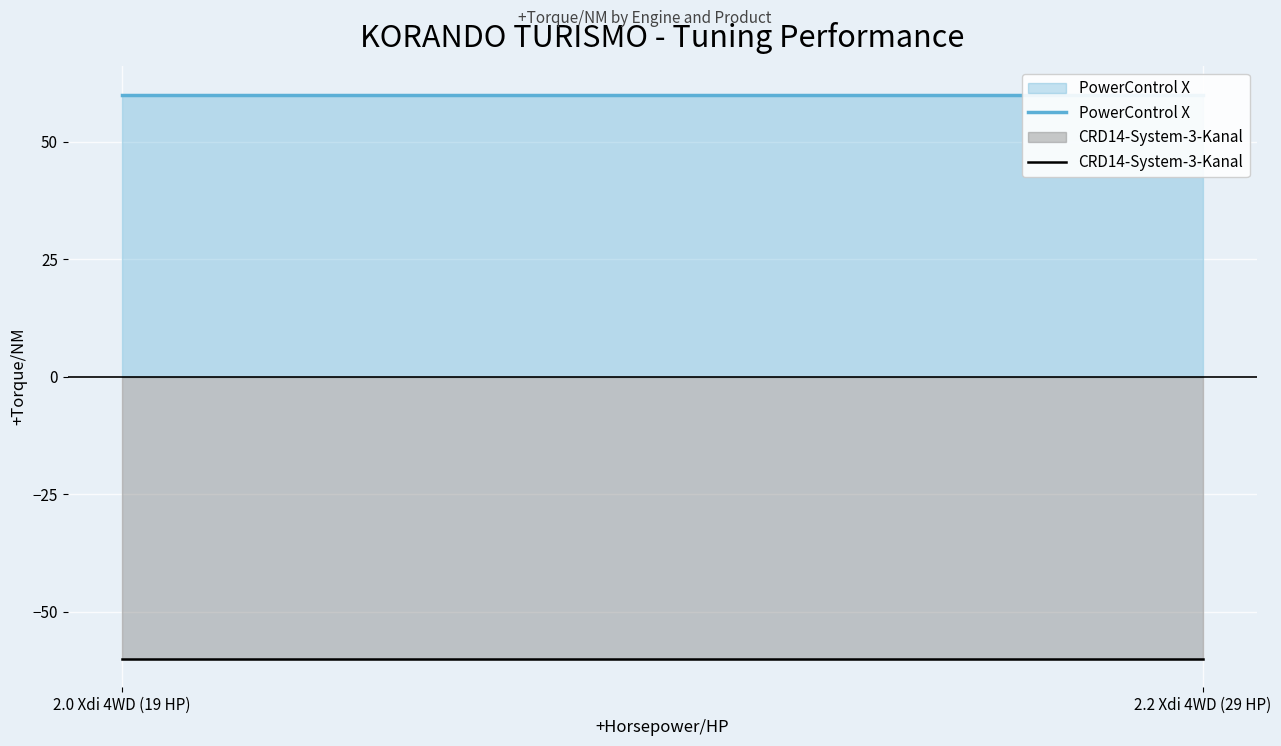

What are all the series names shown in the legend?

PowerControl X, CRD14-System-3-Kanal